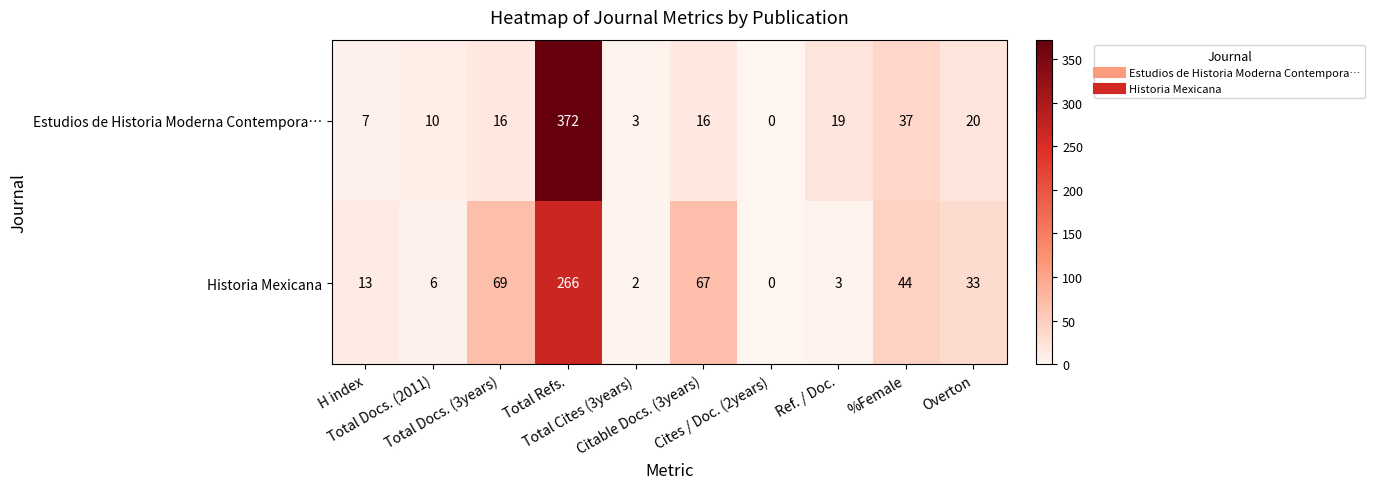

How many data points does each series have?

10